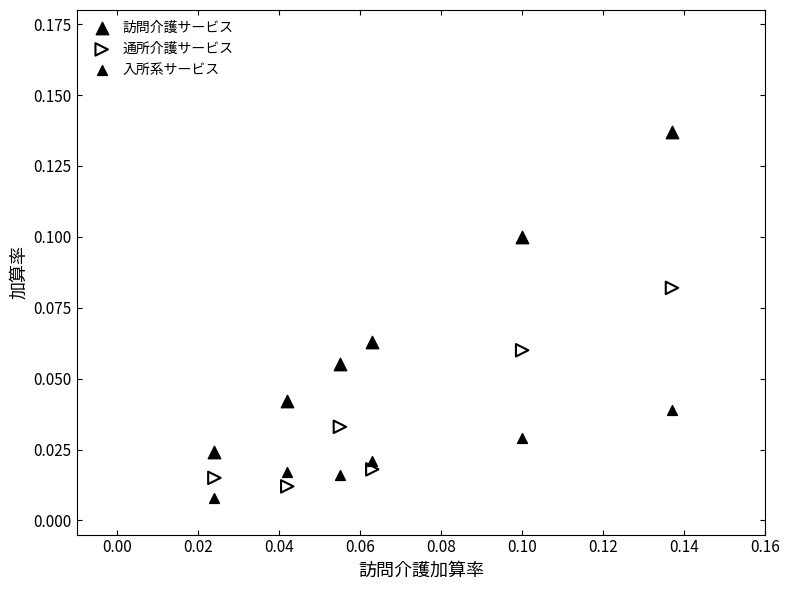

Which series has the largest Y range (max minus min)?

訪問介護サービス